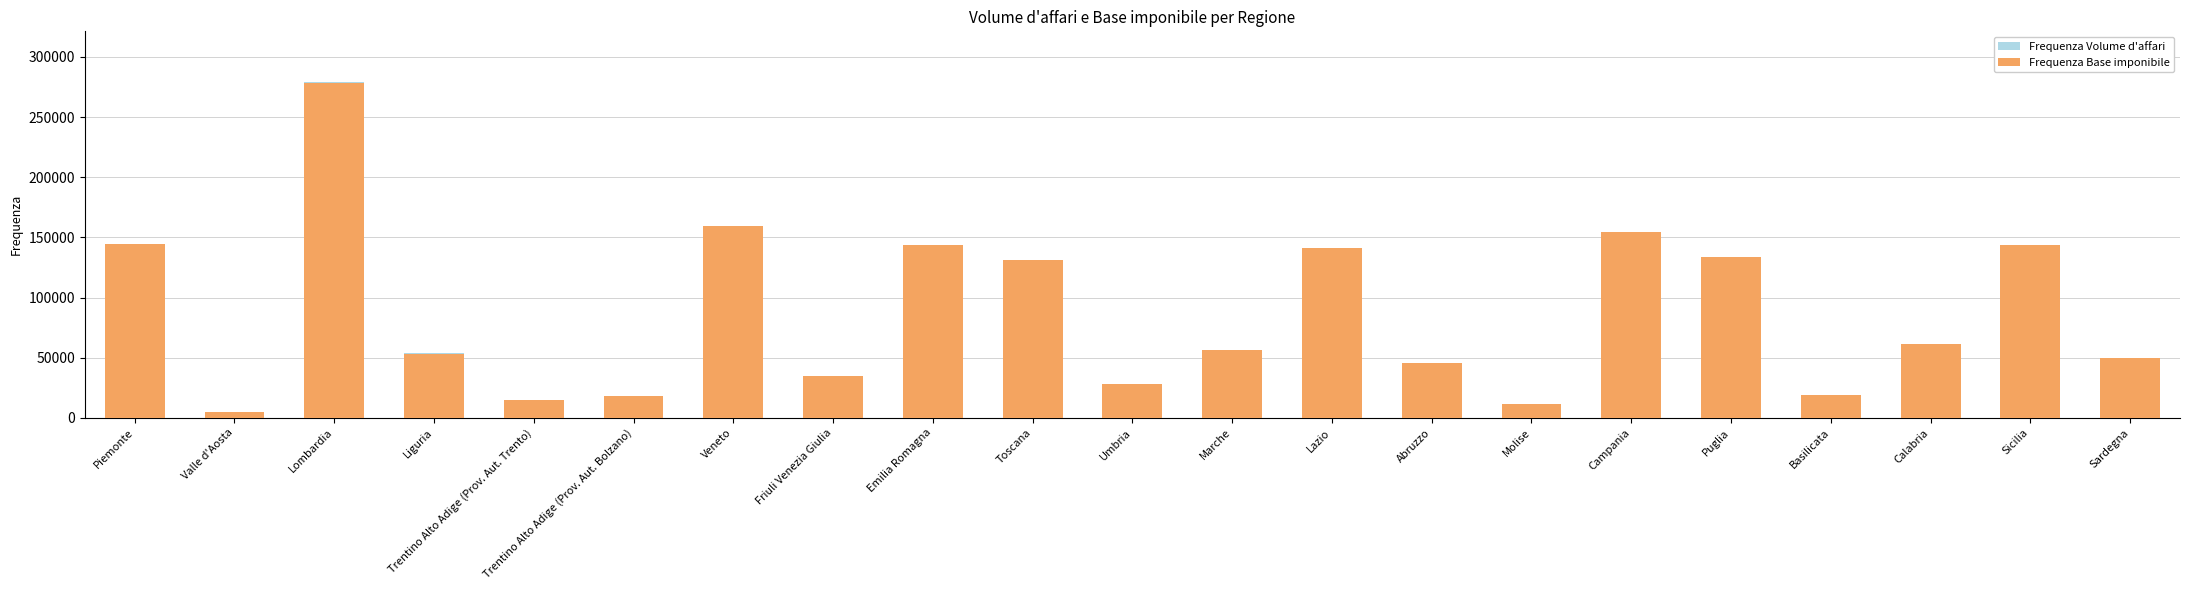

List the series in order of their overall mean, lowest first.

Frequenza Volume d'affari, Frequenza Base imponibile